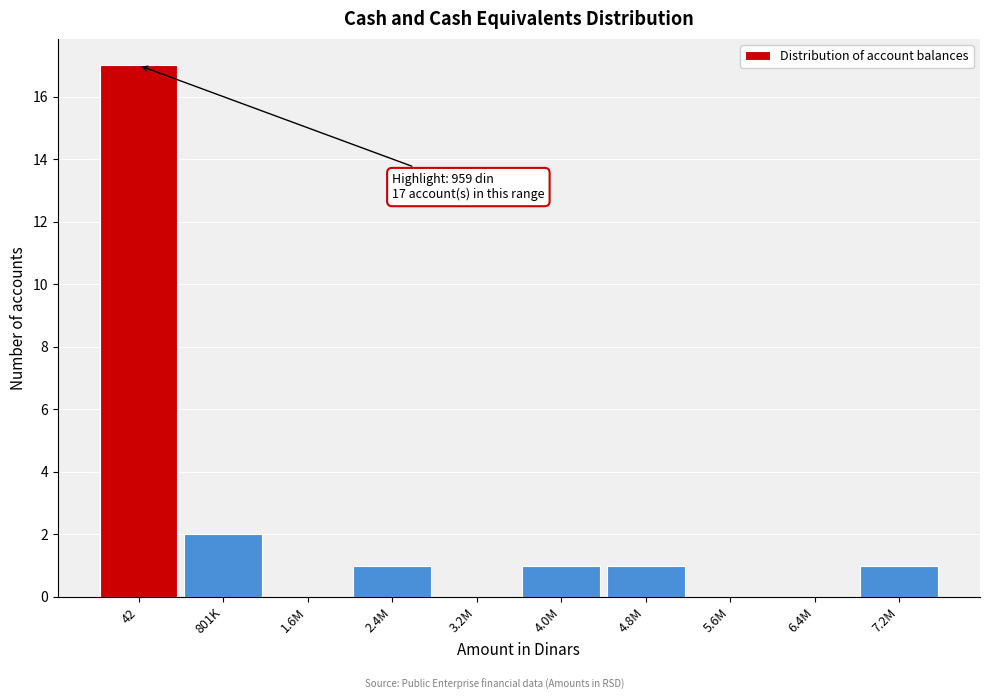

Reading left to right, extract all data points from this chart.

42=17	801K=2	1.6M=0	2.4M=1	3.2M=0	4.0M=1	4.8M=1	5.6M=0	6.4M=0	7.2M=1